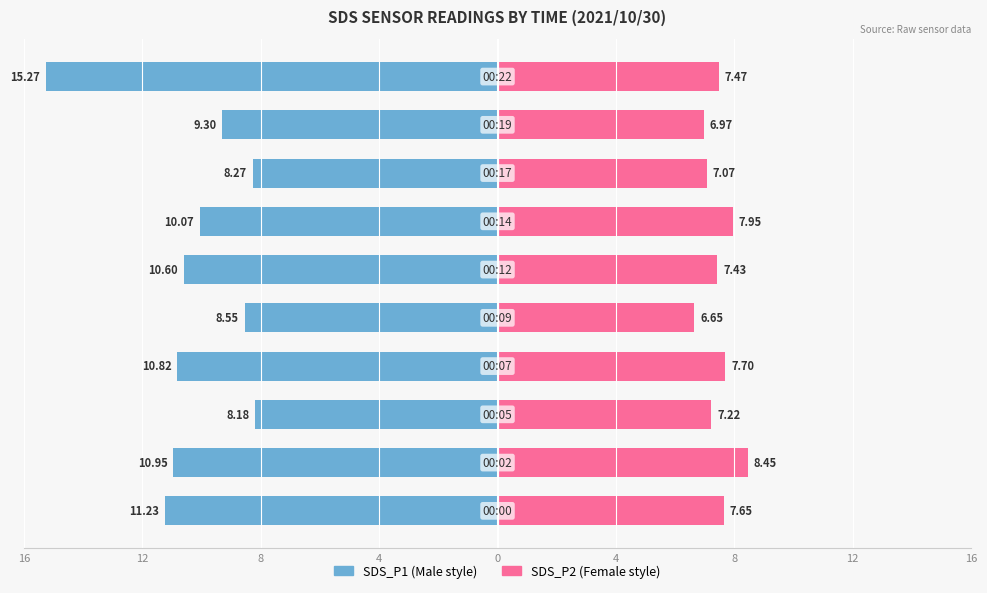

Are the bars grouped side by side (vs. stacked)?

Yes